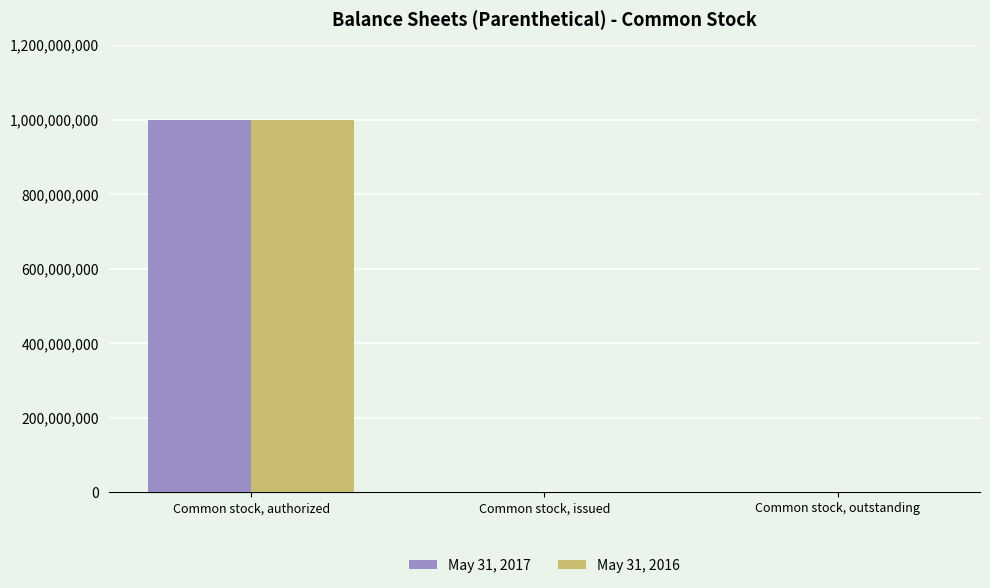

How many groups of bars are there?

3